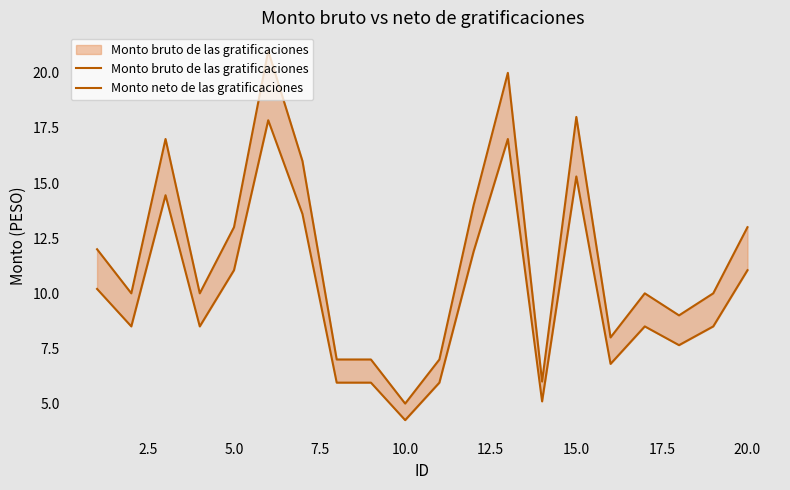

Which series has the widest spread of values?

Monto bruto de las gratificaciones